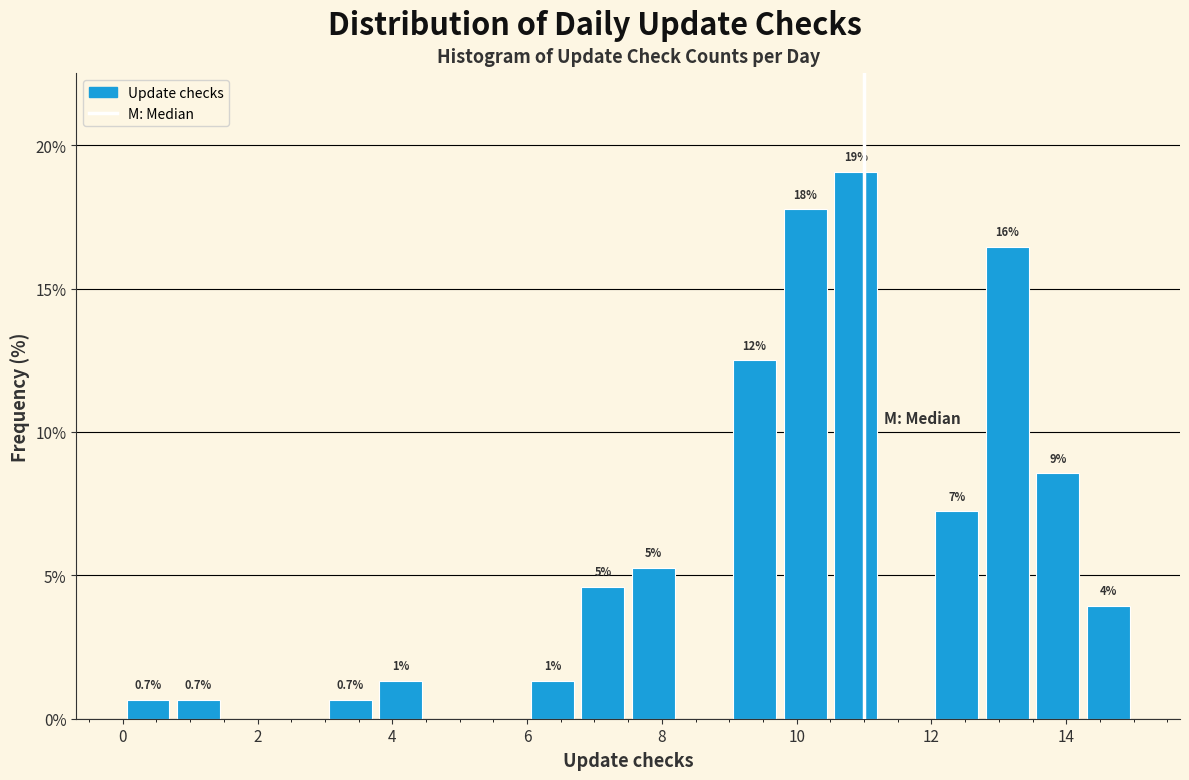

Read against the x-axis, roughly where is the centre of the tallest bar?

10.8